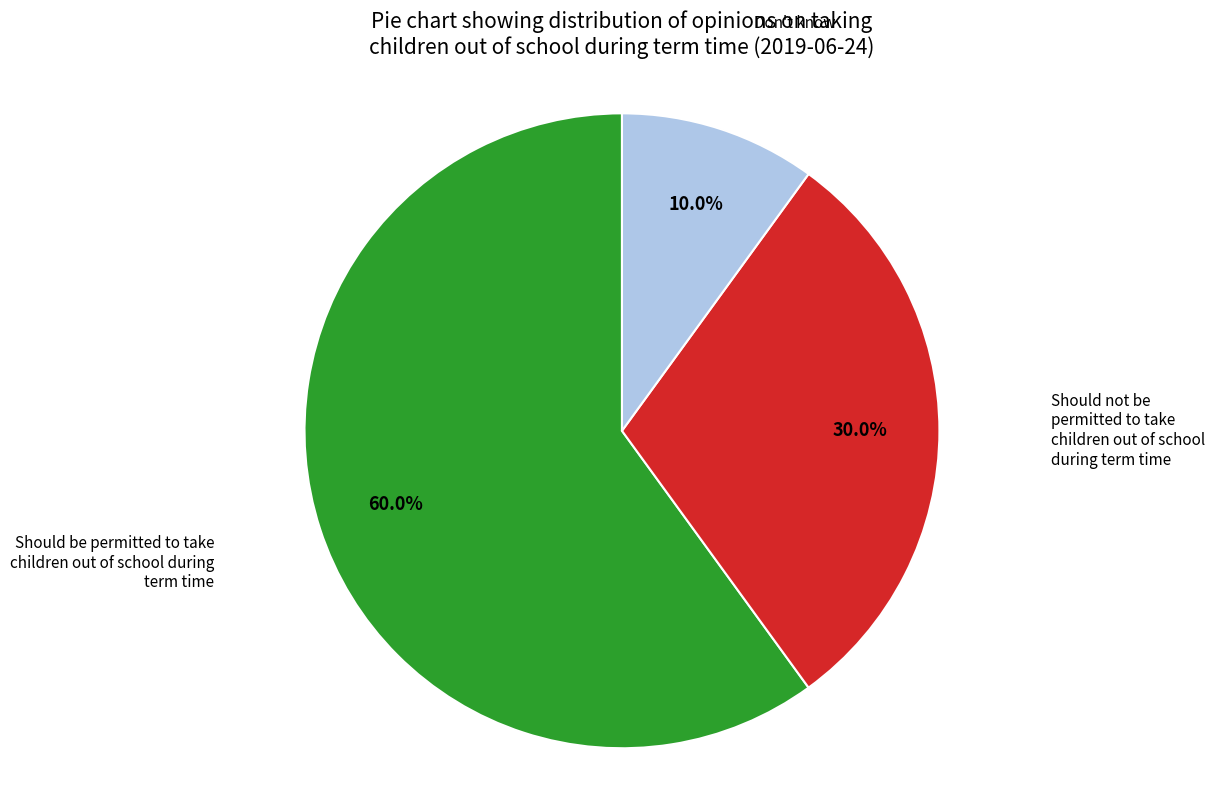

To the nearest percent, what is the average slice percentage?

33%